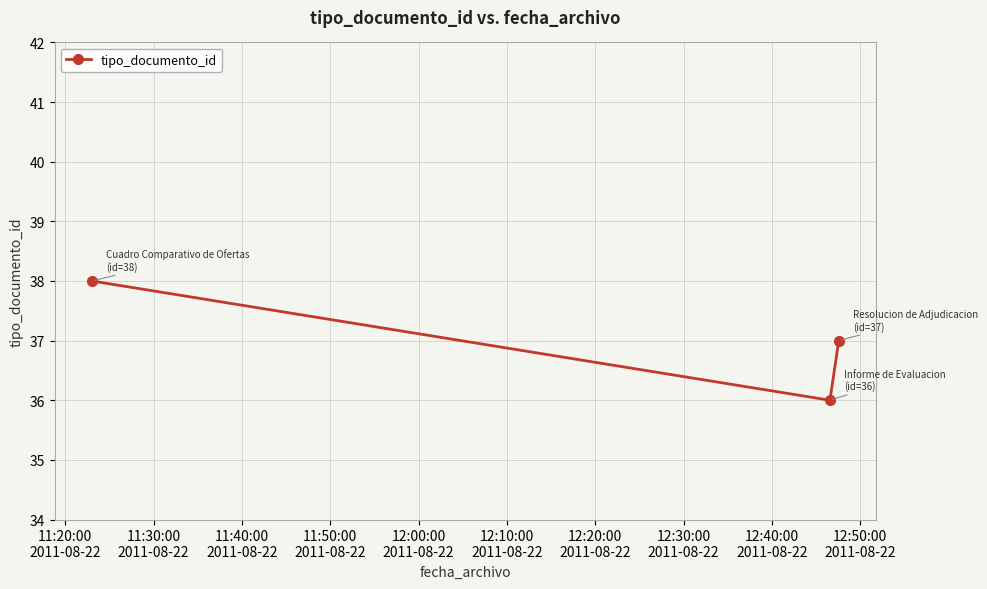

What is the value of the 2nd point from the left?

36